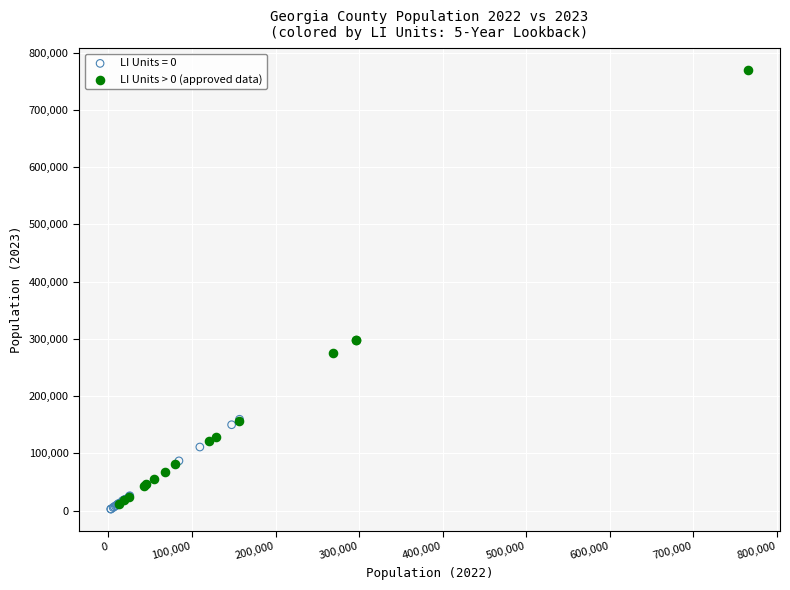

Which series has the widest spread of Y values?

LI Units > 0 (approved data)